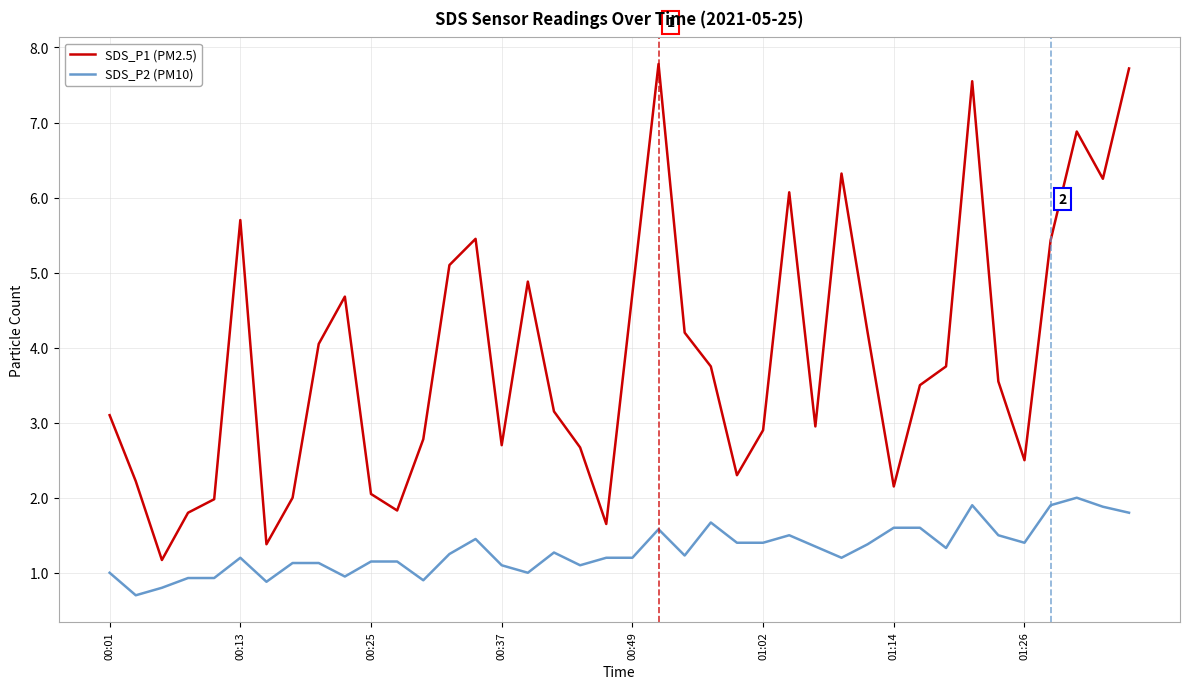

Count the number of data series in this chart.

2